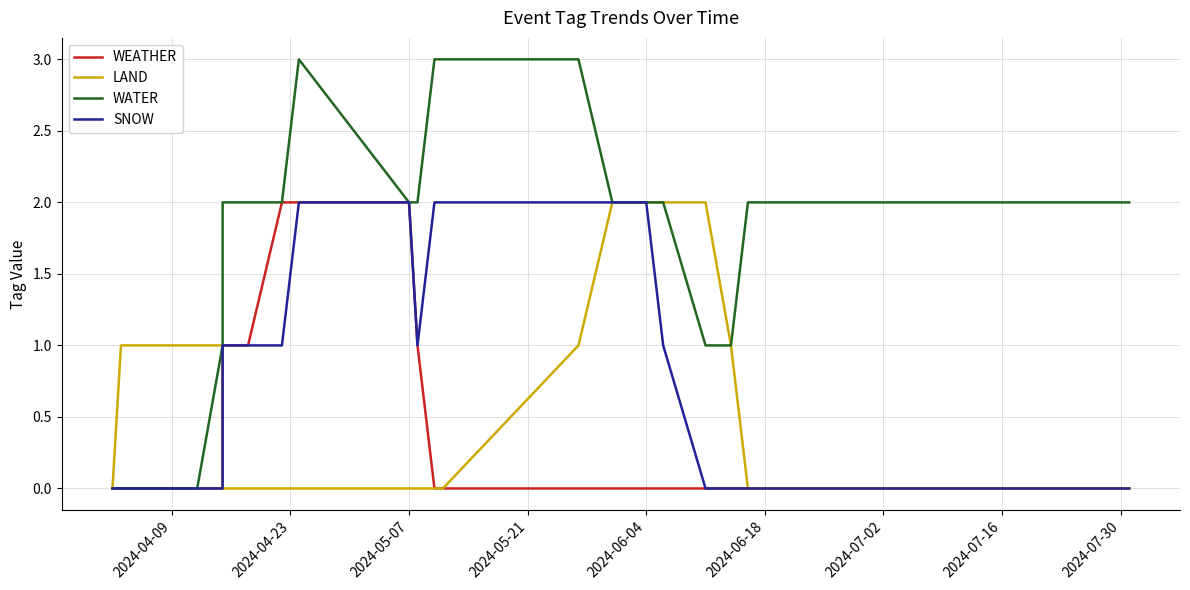

How many series are shown in this chart?

4